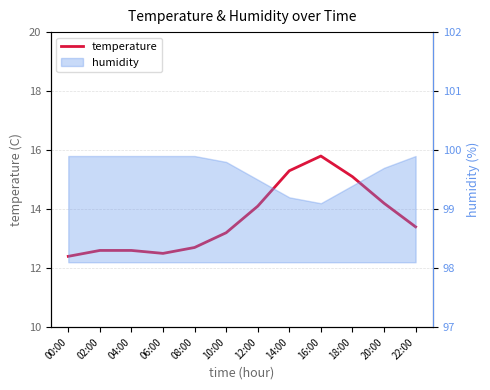

What is the sum of all values?

163.9